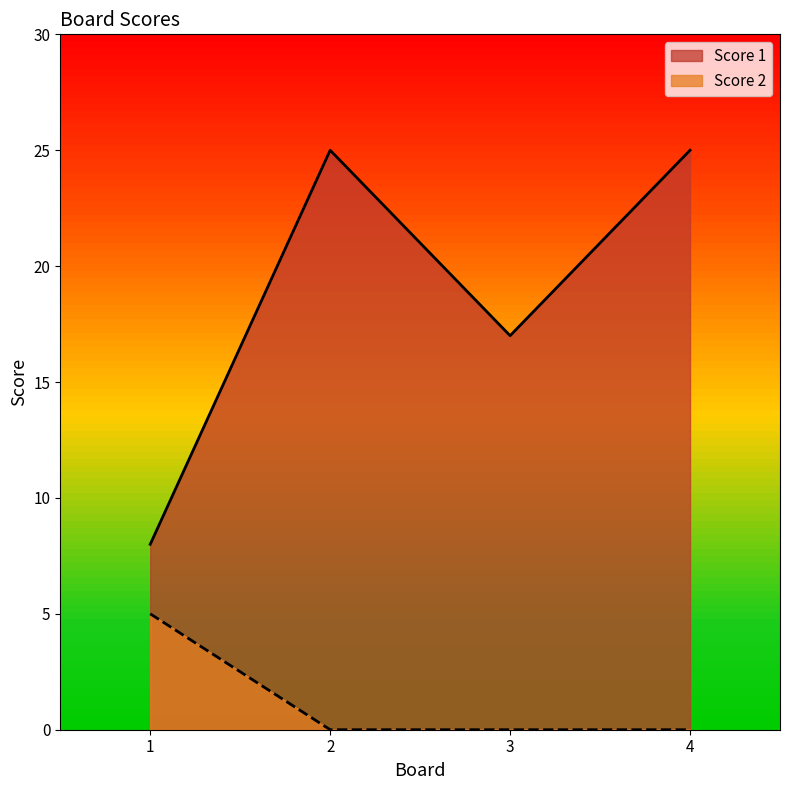

Reading left to right, transcribe all the data shown in this chart.

Score 1: 1=8	2=25	3=17	4=25
Score 2: 1=5	2=0	3=0	4=0